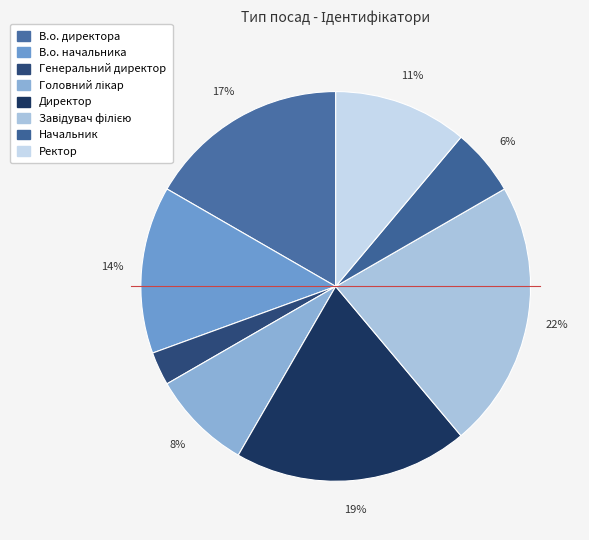

To the nearest percent, what portion does В.о. начальника represent?

14%